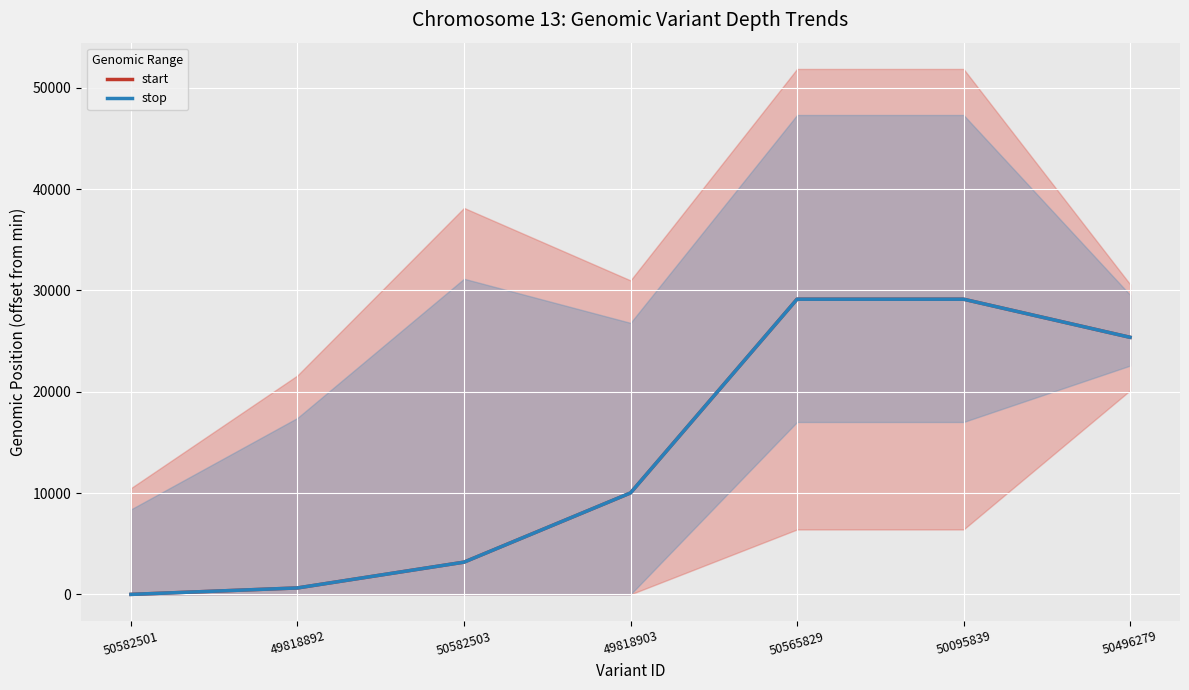

List the series in order of their peak value, highest first.

start, stop